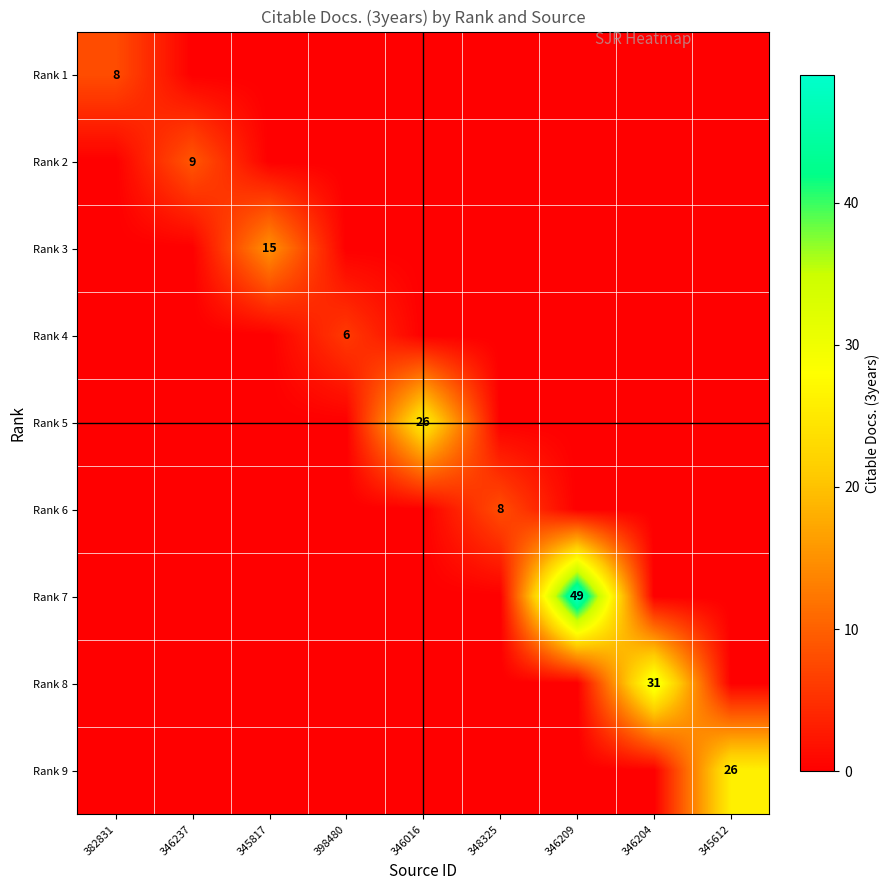

Is it true that Rank 1 equals 4 at 346204?

False